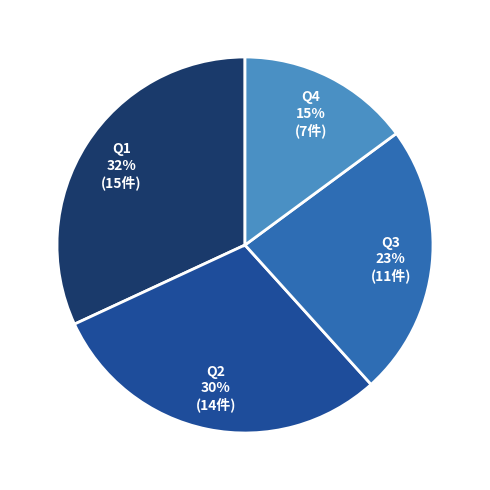

What percentage is the Q3 slice, to the nearest percent?

23%